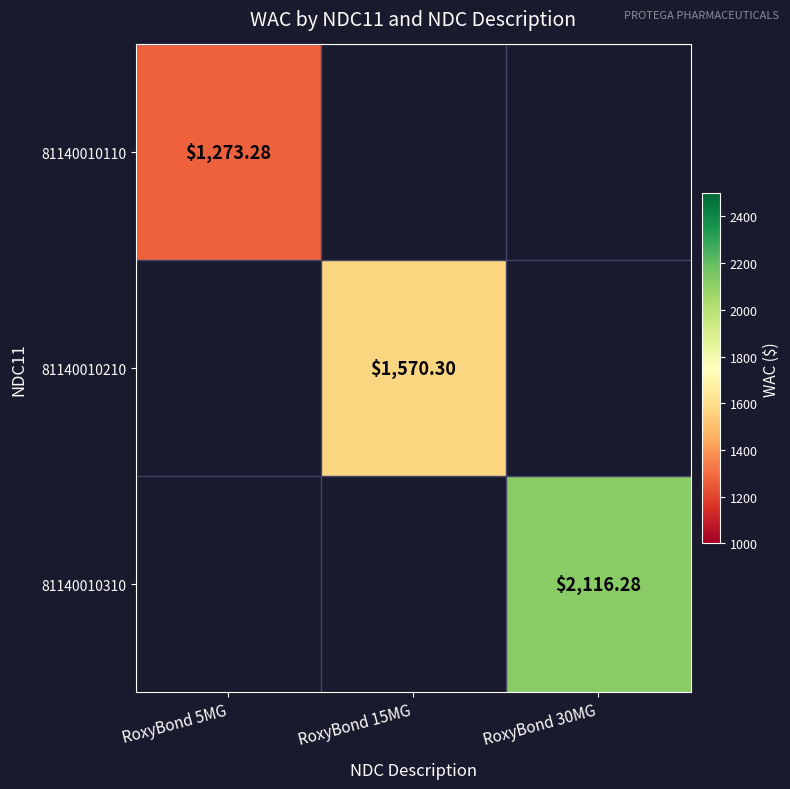

What is the minimum value shown in the chart?

1273.3